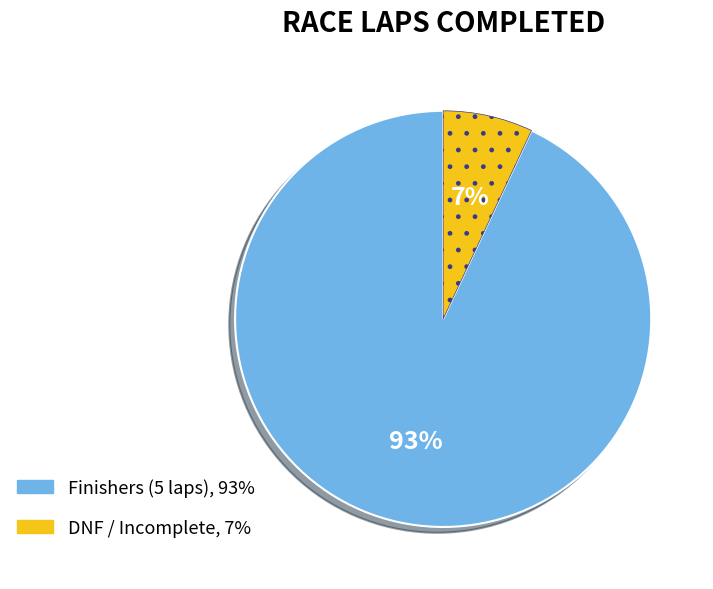

Is there a majority slice in this chart?

Yes